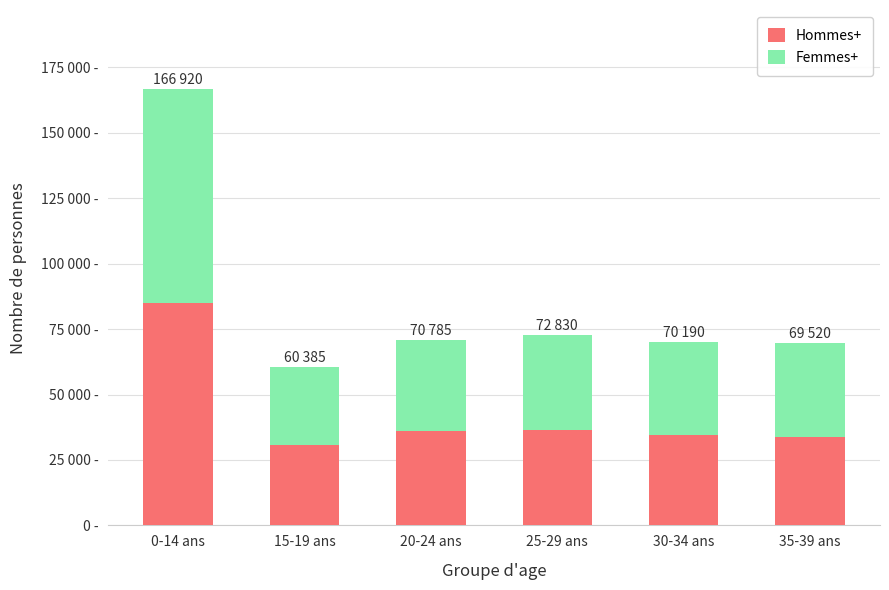

What is the total value across all series at 35-39 ans?

69515